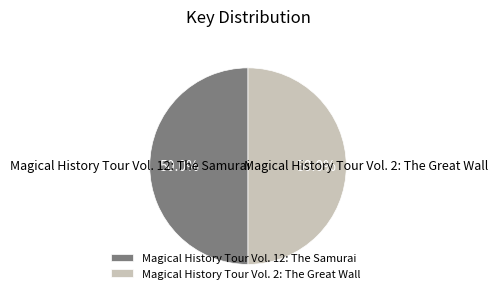

Approximately how many times larger is the value at Magical History Tour Vol. 2: The Great Wall compared to Magical History Tour Vol. 12: The Samurai?

1.0